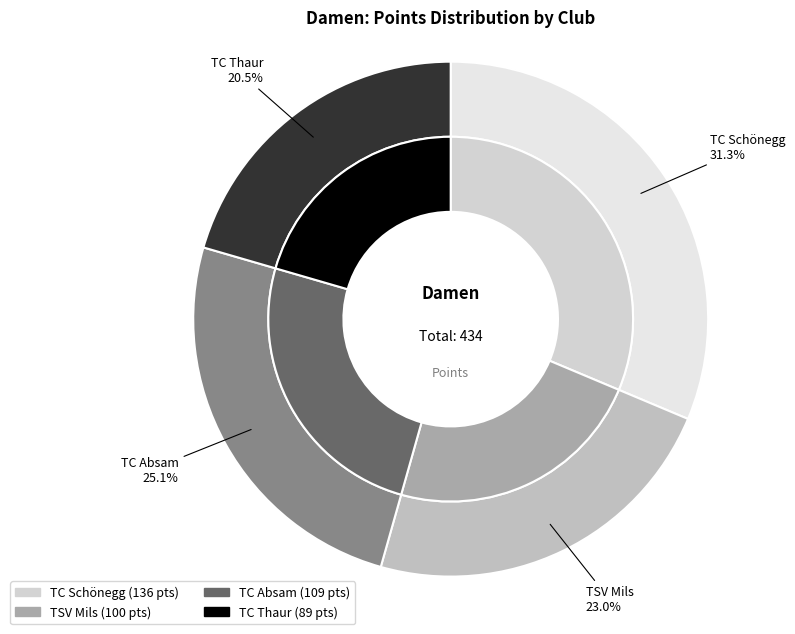

Count the number of slices in the pie.

4